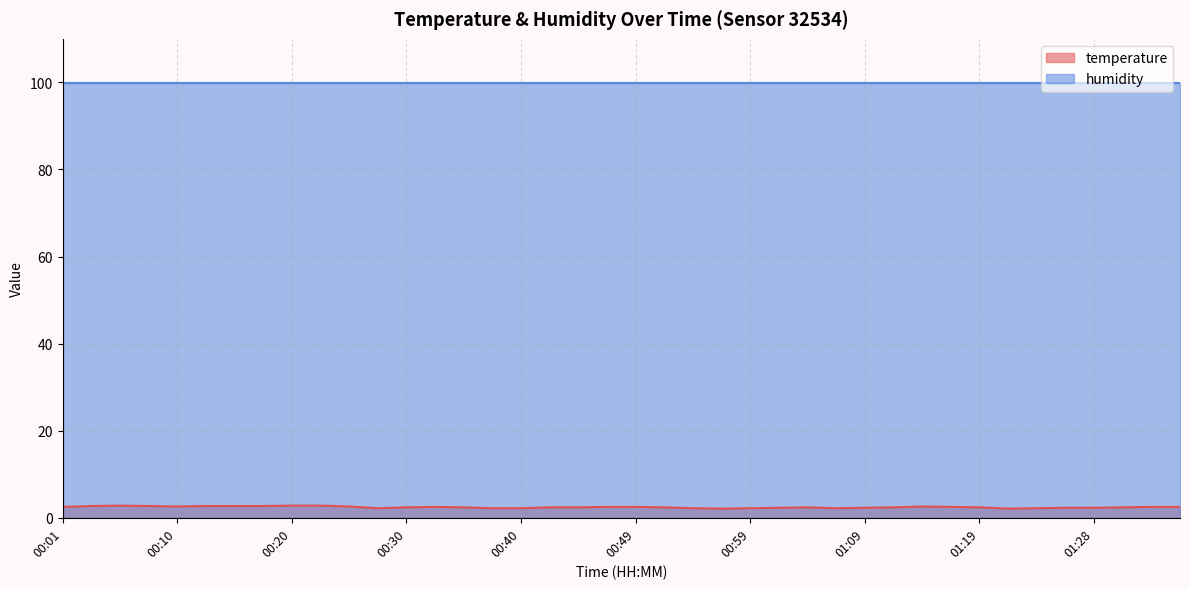

What is the value of the 30th point from the left?

2.4